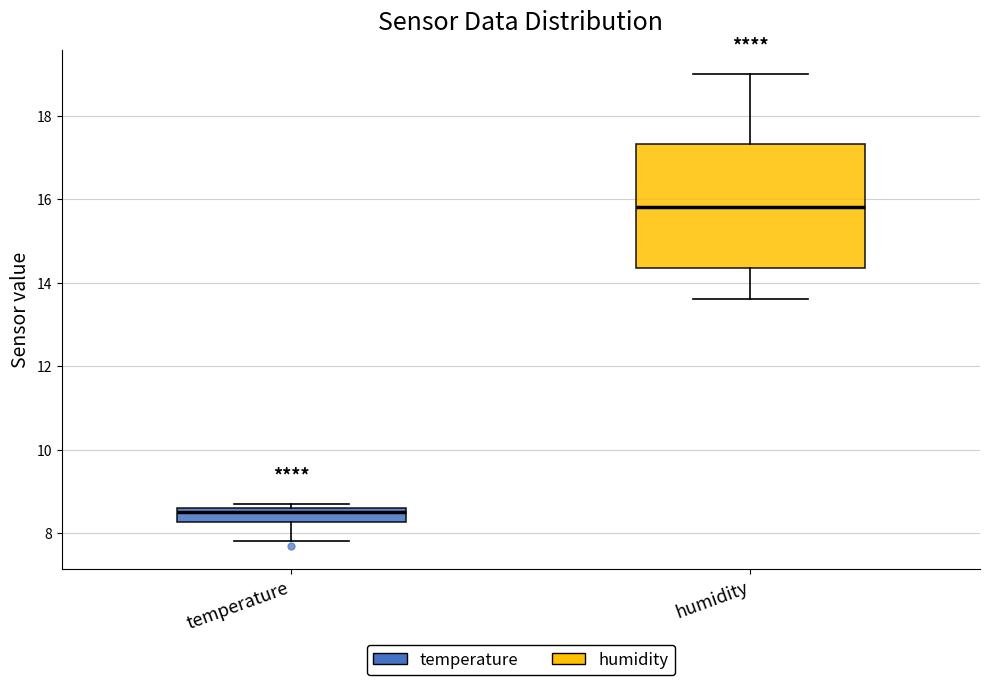

Which box is the tallest, from its lower edge to its upper edge?

humidity